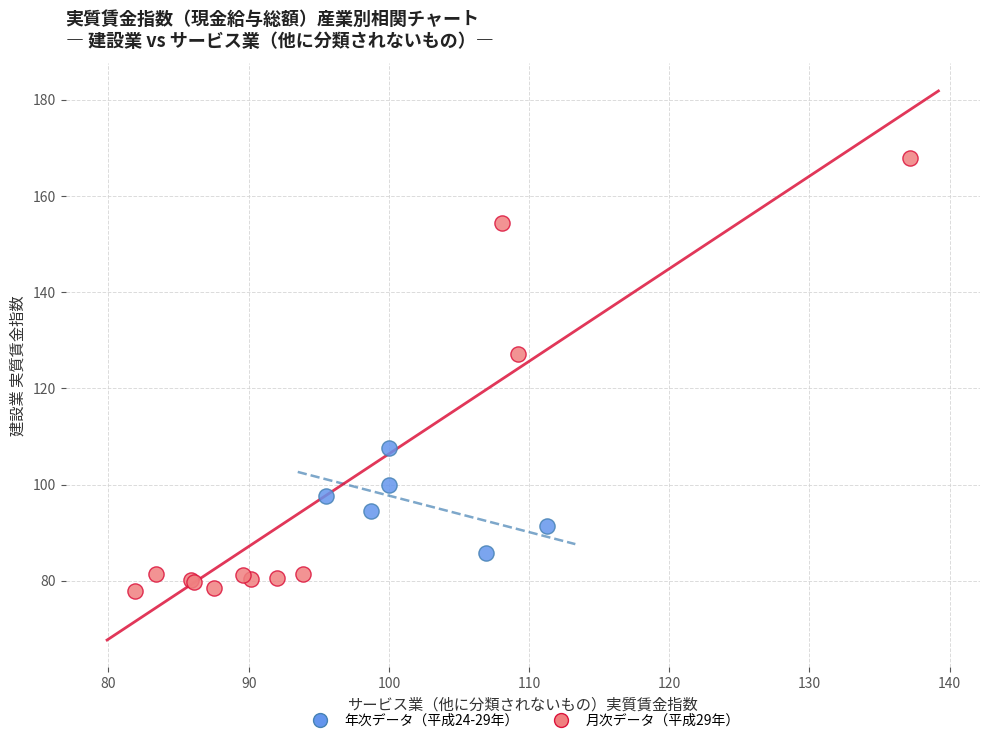

Which series has the widest spread of Y values?

月次データ（平成29年）